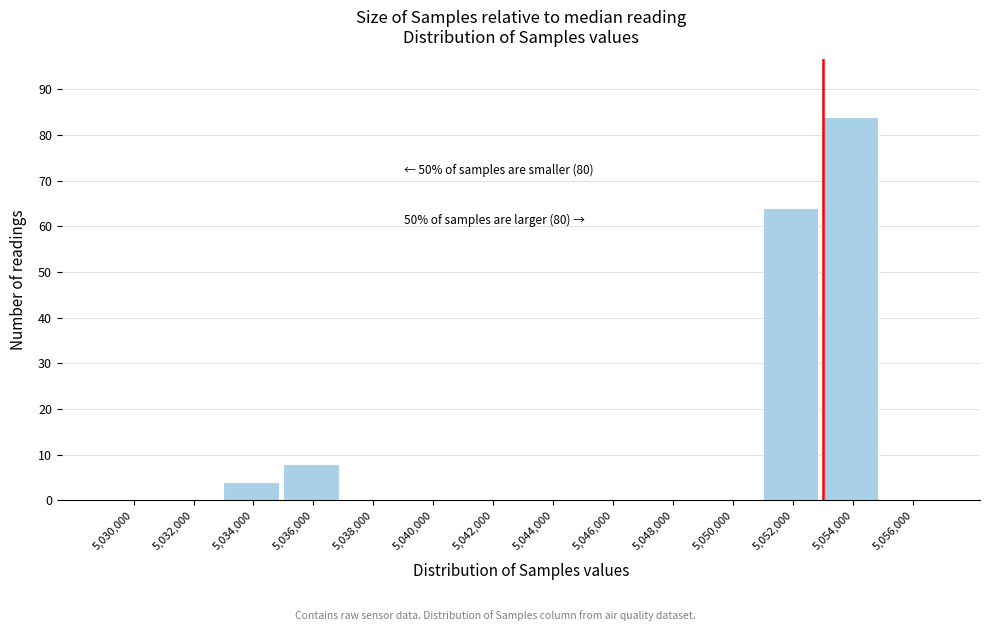

Reading right to left, list all the values displayed in this chart.

5,056,000=0	5,054,000=84	5,052,000=64	5,050,000=0	5,048,000=0	5,046,000=0	5,044,000=0	5,042,000=0	5,040,000=0	5,038,000=0	5,036,000=8	5,034,000=4	5,032,000=0	5,030,000=0